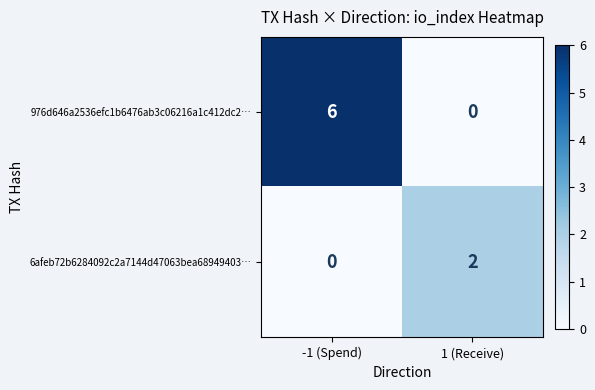

True or false: 6afeb72b6284092c2a7144d47063bea68949403… has a value of 3 at 1 (Receive).

False